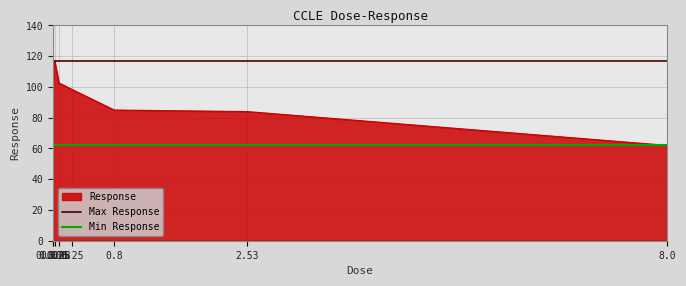

What is the minimum value for Response?

62.0